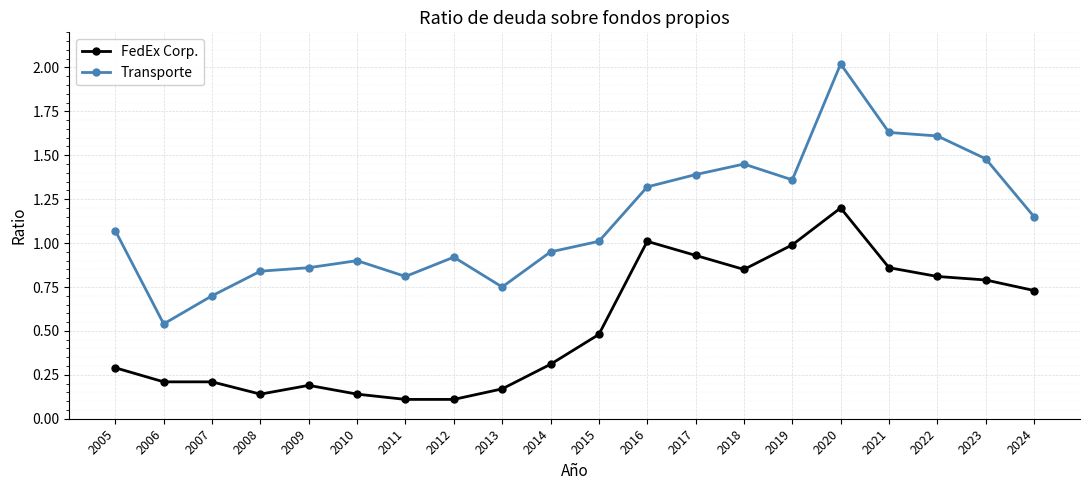

Does the chart display data point markers on the line(s)?

Yes